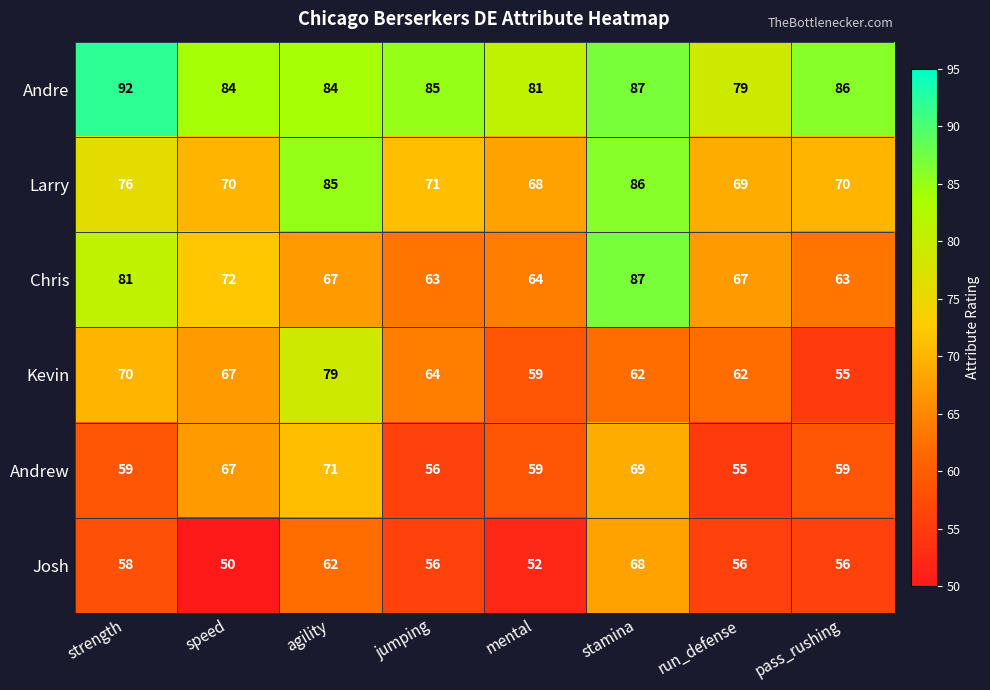

What is the difference between the maximum and second lowest values in the Chris series?

24